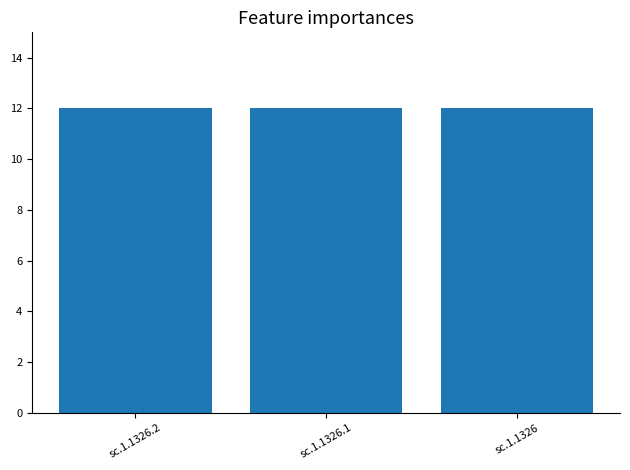

What position from the right is sc.1.1326.1?

2